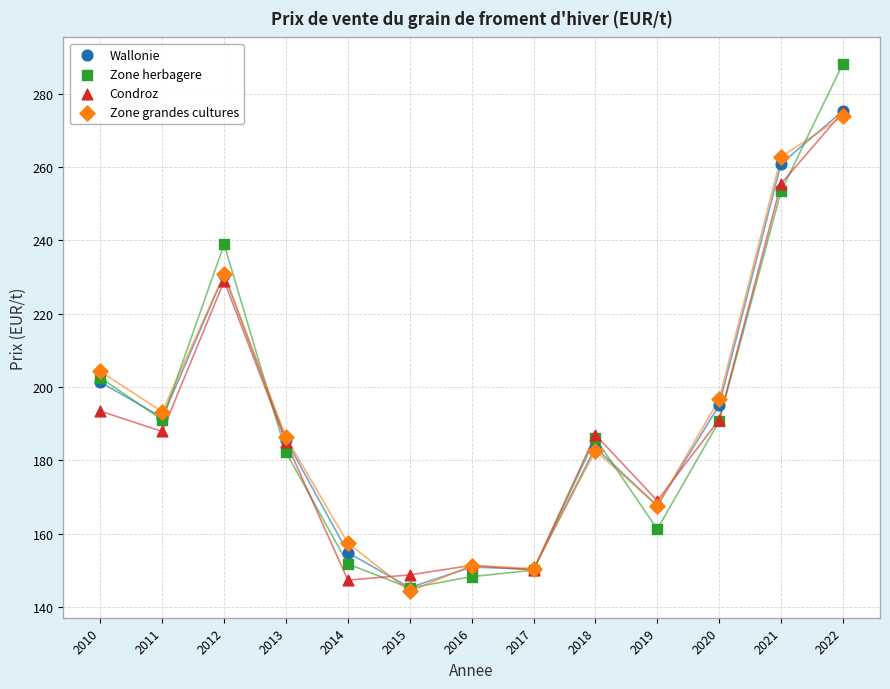

In the Condroz series, what Y value is closest to 211?

193.4